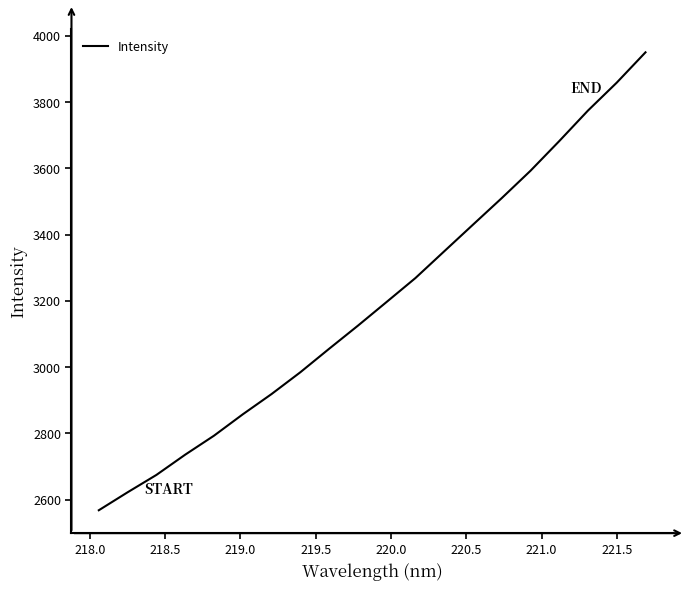

What is the minimum value shown in the chart?

2568.4